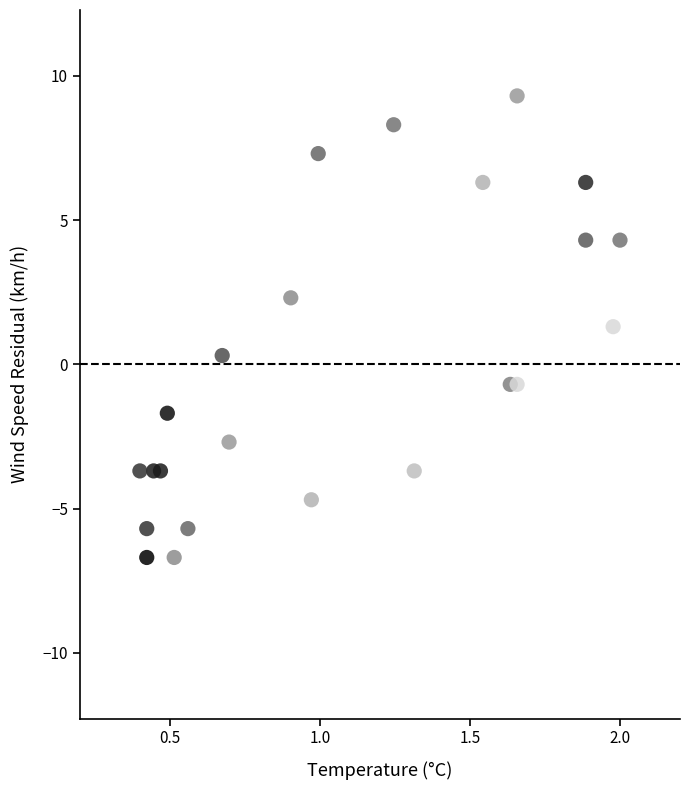

What Y value in the scatter plot is closest to 1?

1.3